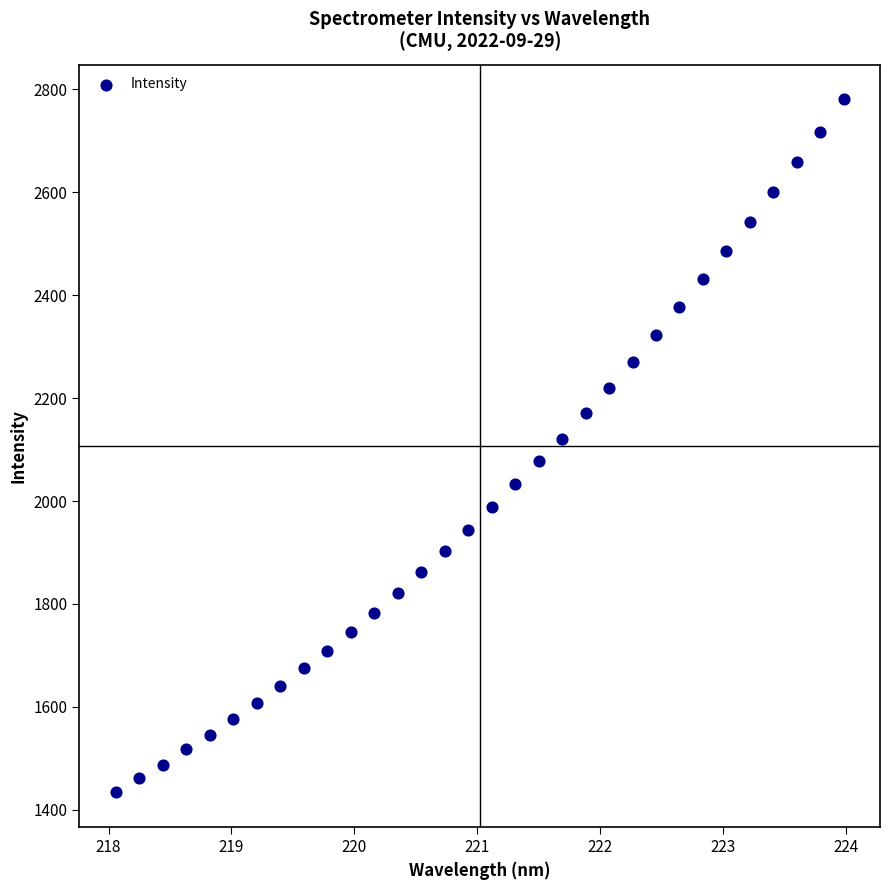

What is the range of Y values (max minus min)?

1346.9